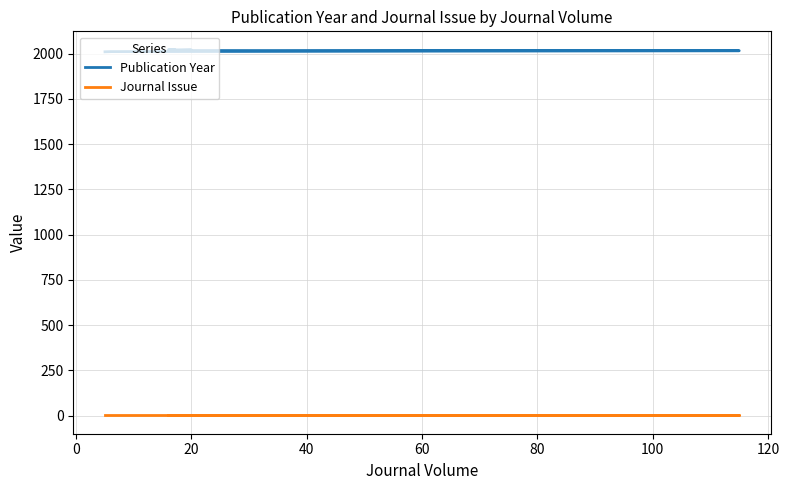

Does the chart have visible grid lines?

Yes